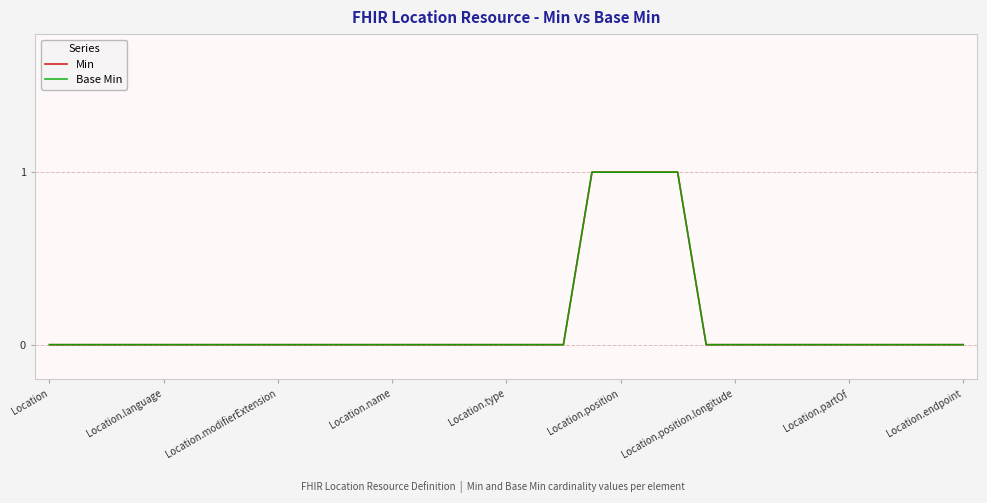

True or false: Base Min and Min cross at least once.

False